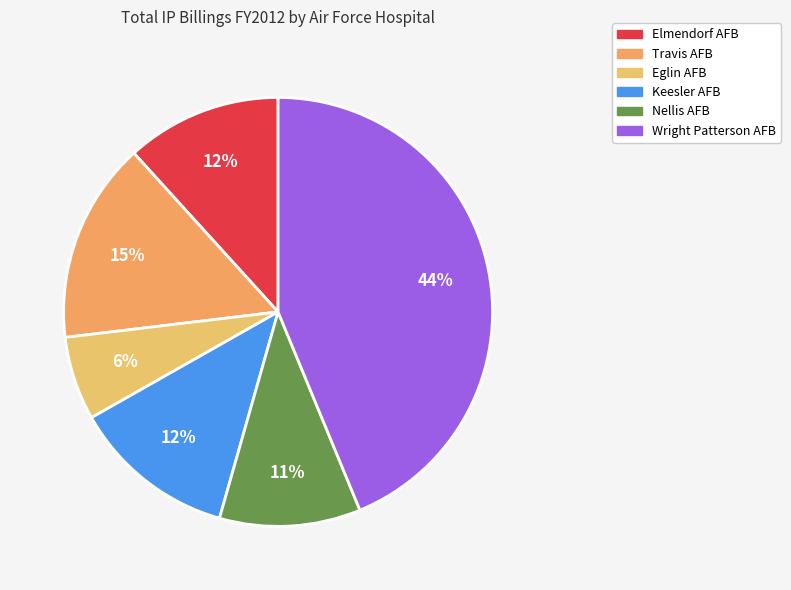

Which slice is the largest?

Wright Patterson AFB